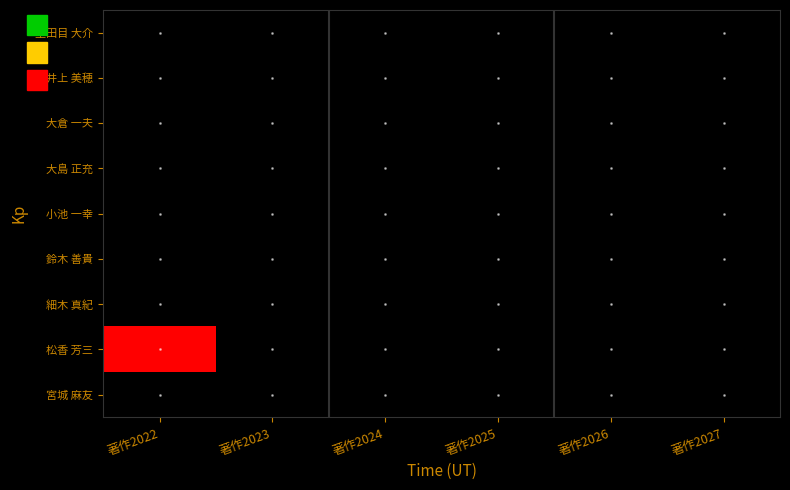

Rank the series by their maximum value, from highest to lowest.

松香 芳三, 生田目 大介, 井上 美穂, 大倉 一夫, 大島 正充, 小池 一幸, 鈴木 善貴, 細木 真紀, 宮城 麻友